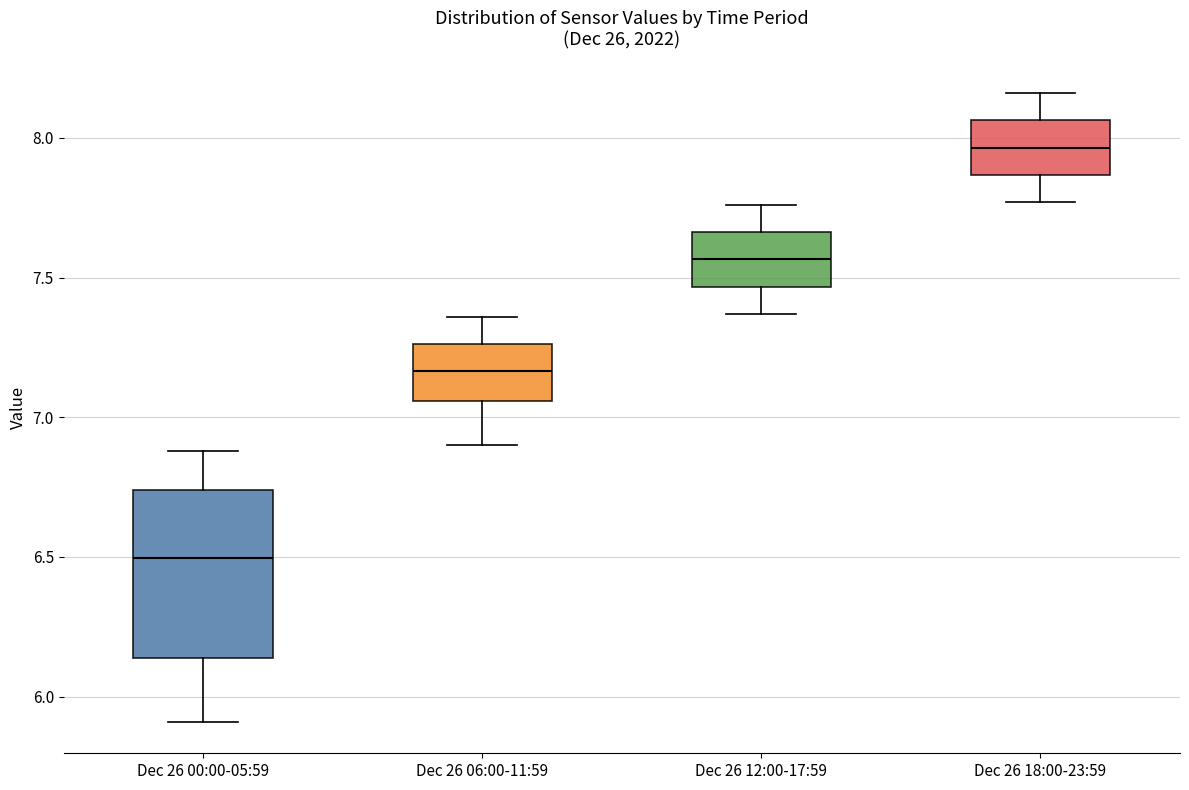

Which box's median line is the highest?

Dec 26 18:00-23:59